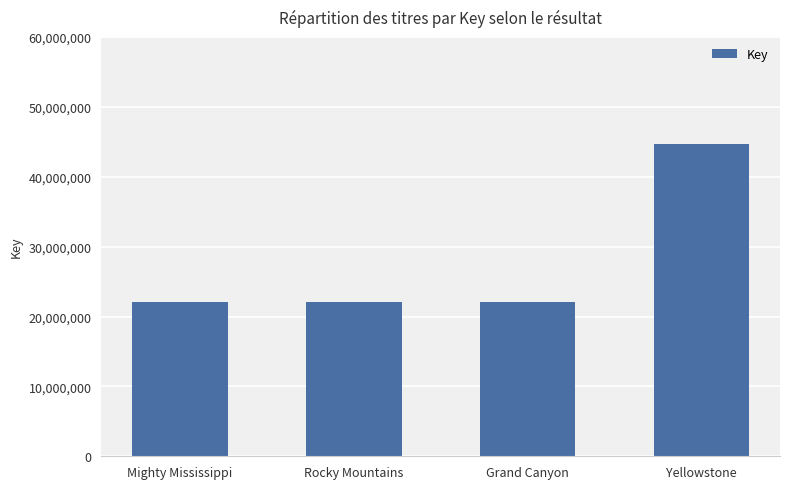

What is the maximum value shown in the chart?

44644181